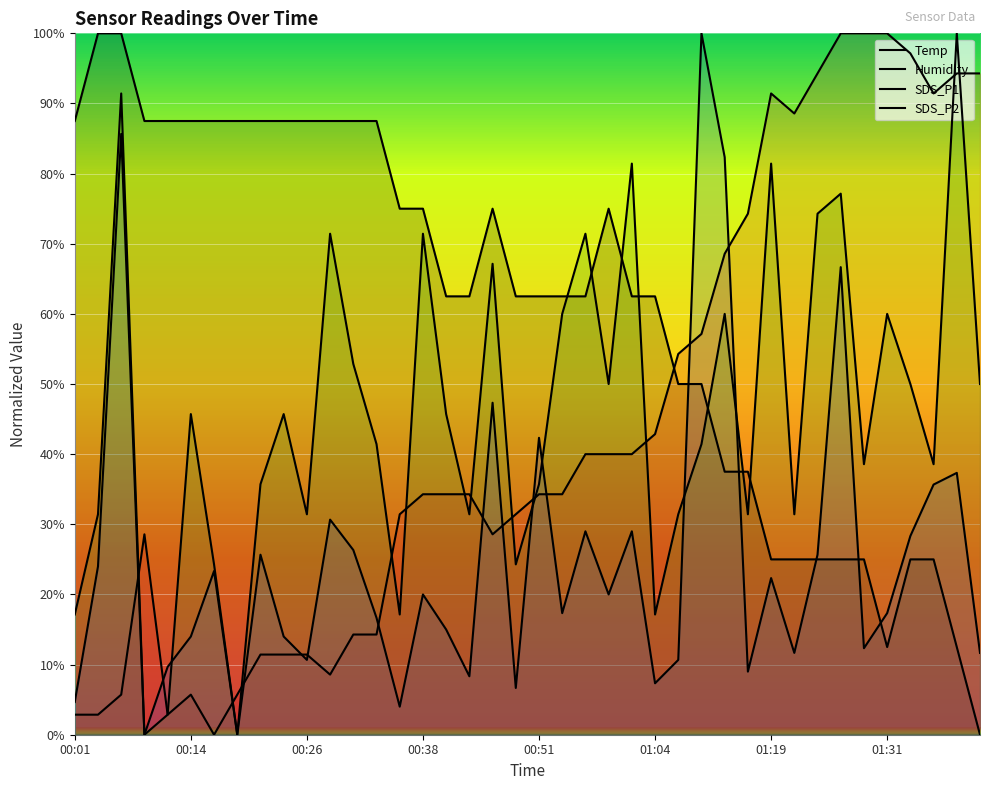

After their last crossing, which series has the higher values: Temp or Humidity?

Humidity